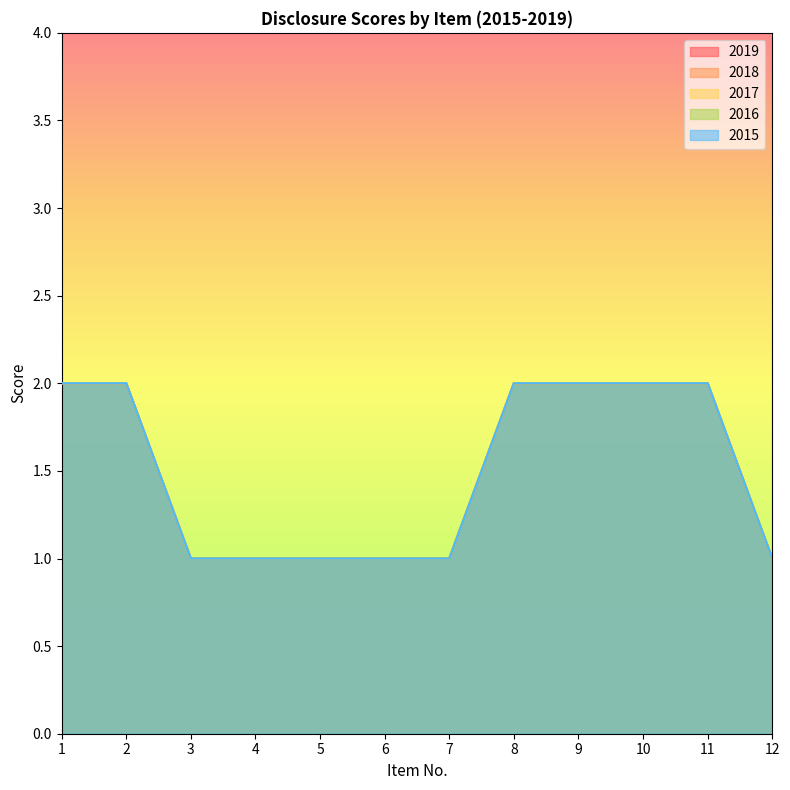

Is the value of 2019 at 4 greater than the value of 2015 at 3?

No